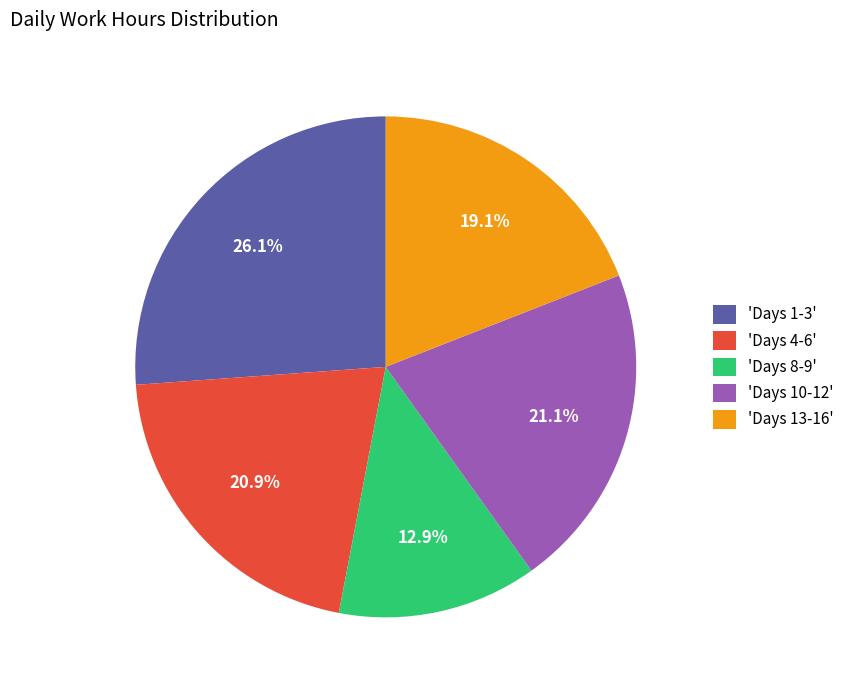

Which category has the biggest portion of the pie?

'Days 1-3'